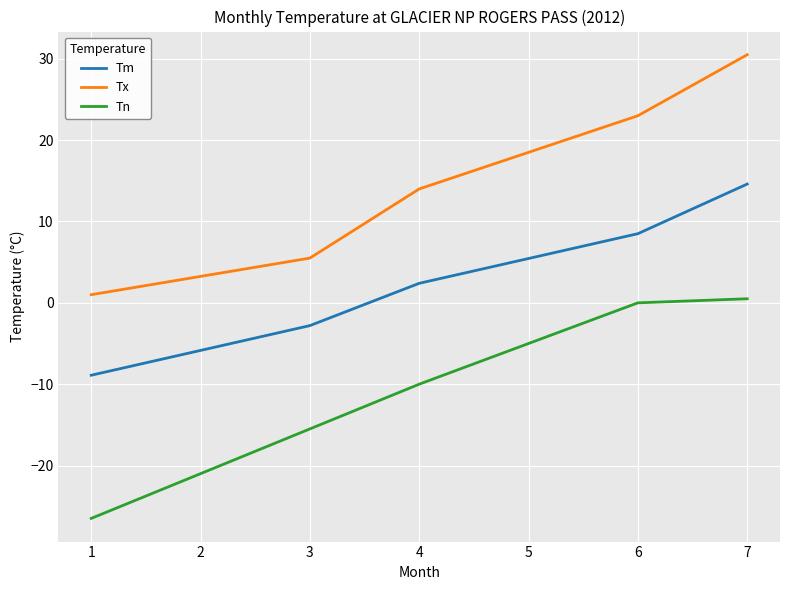

Reading right to left, extract all data points from this chart.

Tm: 14.6	8.5	2.4	-2.8	-8.9
Tx: 30.5	23.0	14.0	5.5	1.0
Tn: 0.5	0.0	-10.0	-15.5	-26.5